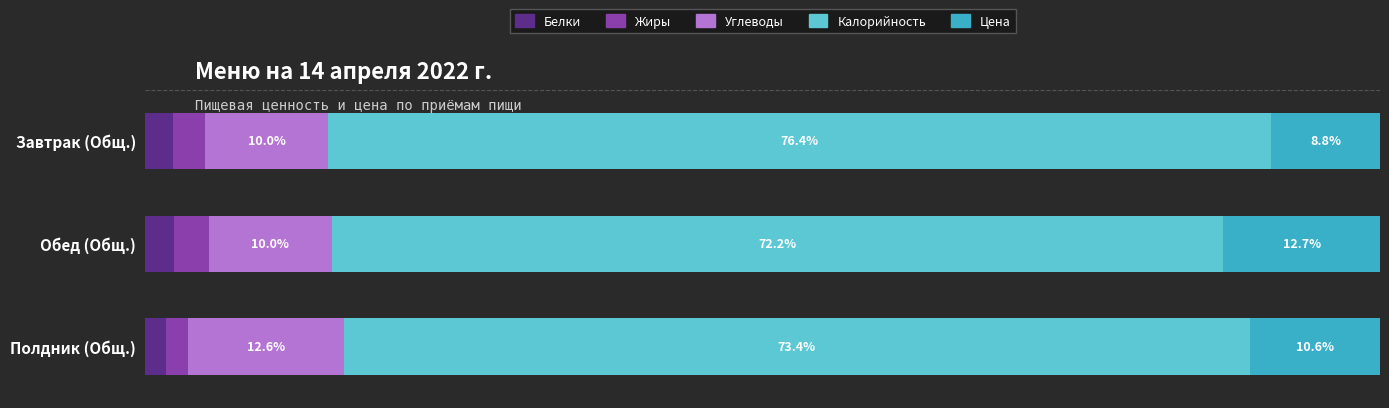

At which label does Белки reach its minimum?

Полдник (Общ.)